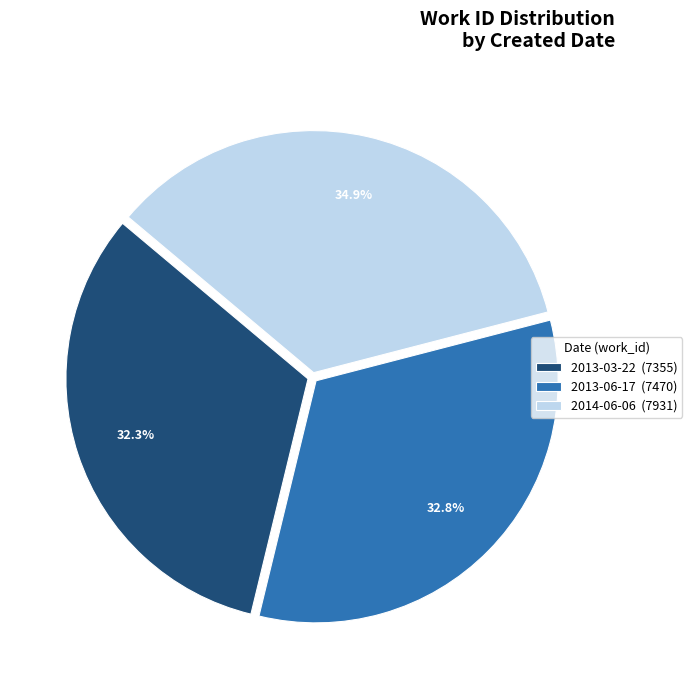

What is the largest slice in the pie chart?

2014-06-06